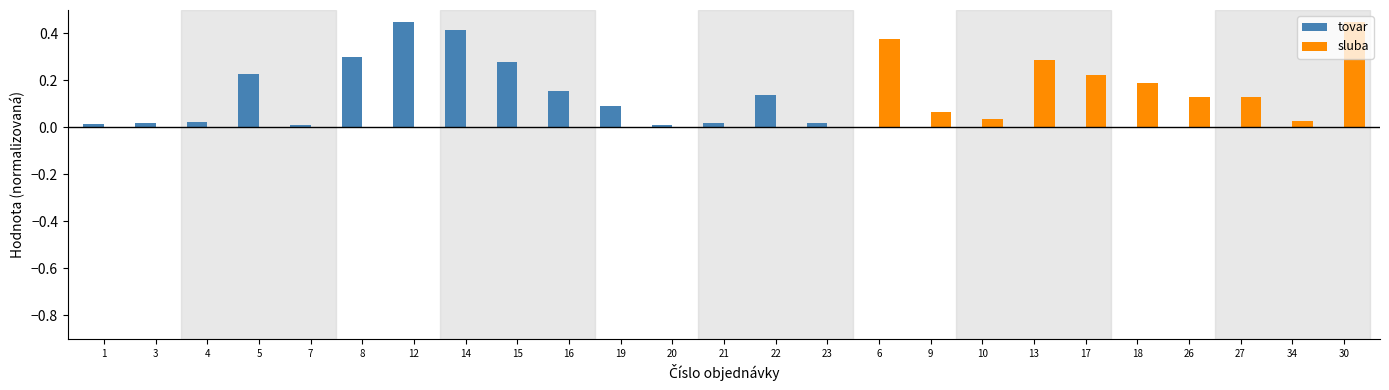

Which category has the highest value in the sluba series?

30